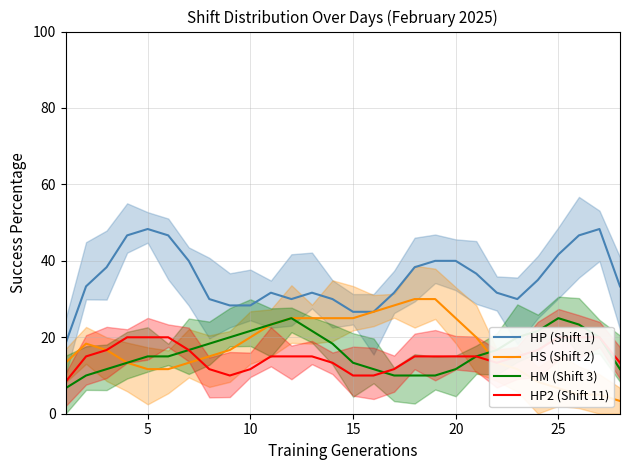

Is it true that HP (Shift 1) equals 41.7 at 25?

True